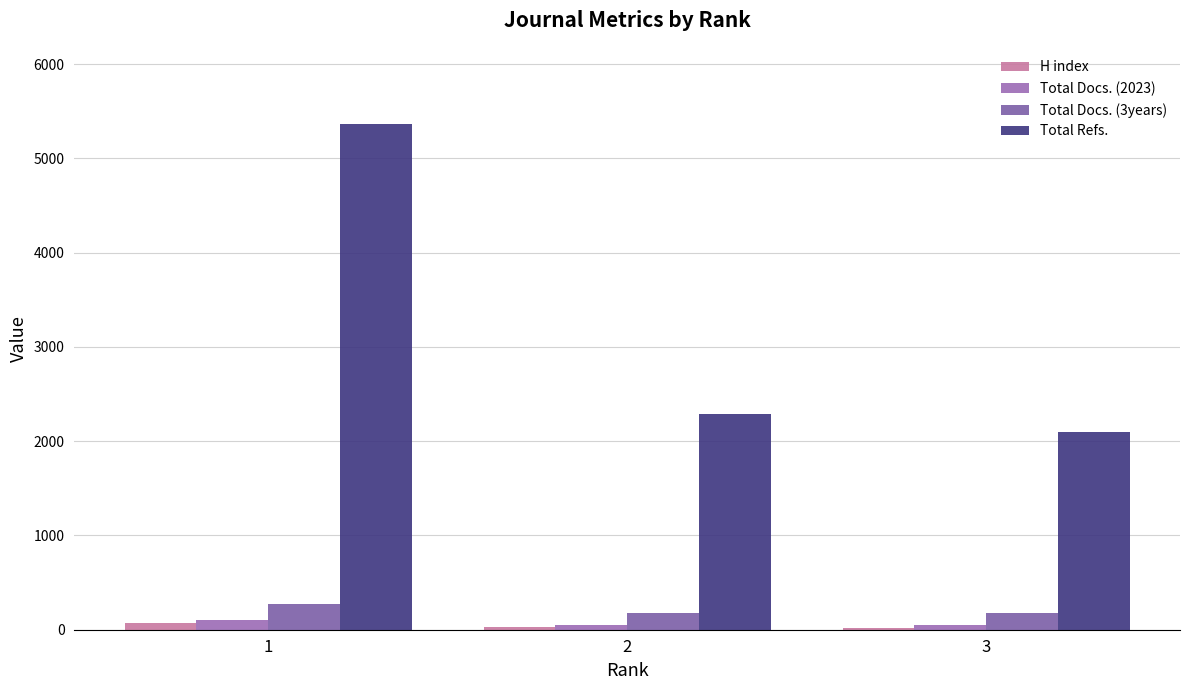

What is the spread (max minus min) of values at 2?

2262